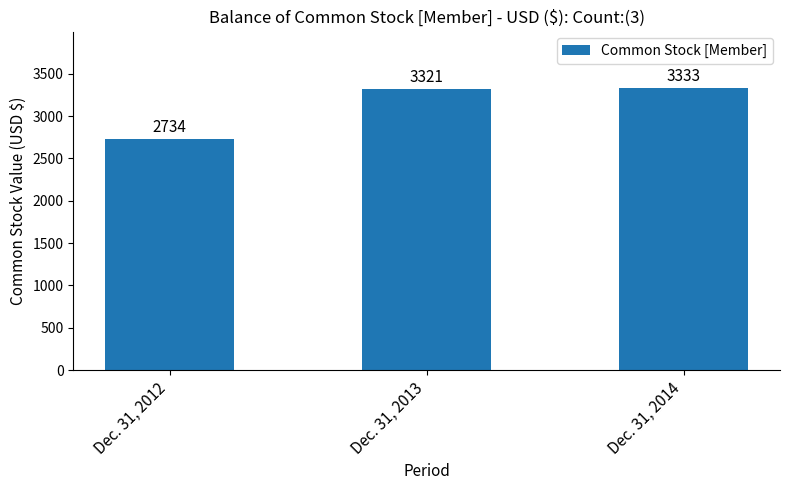

What is the sum of all values?

9388